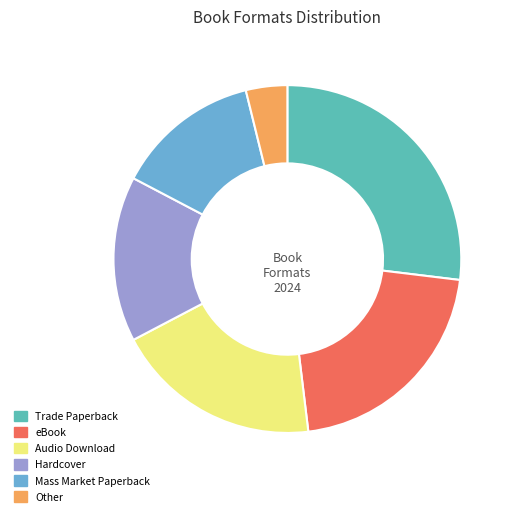

Between Trade Paperback and Mass Market Paperback, which is larger?

Trade Paperback